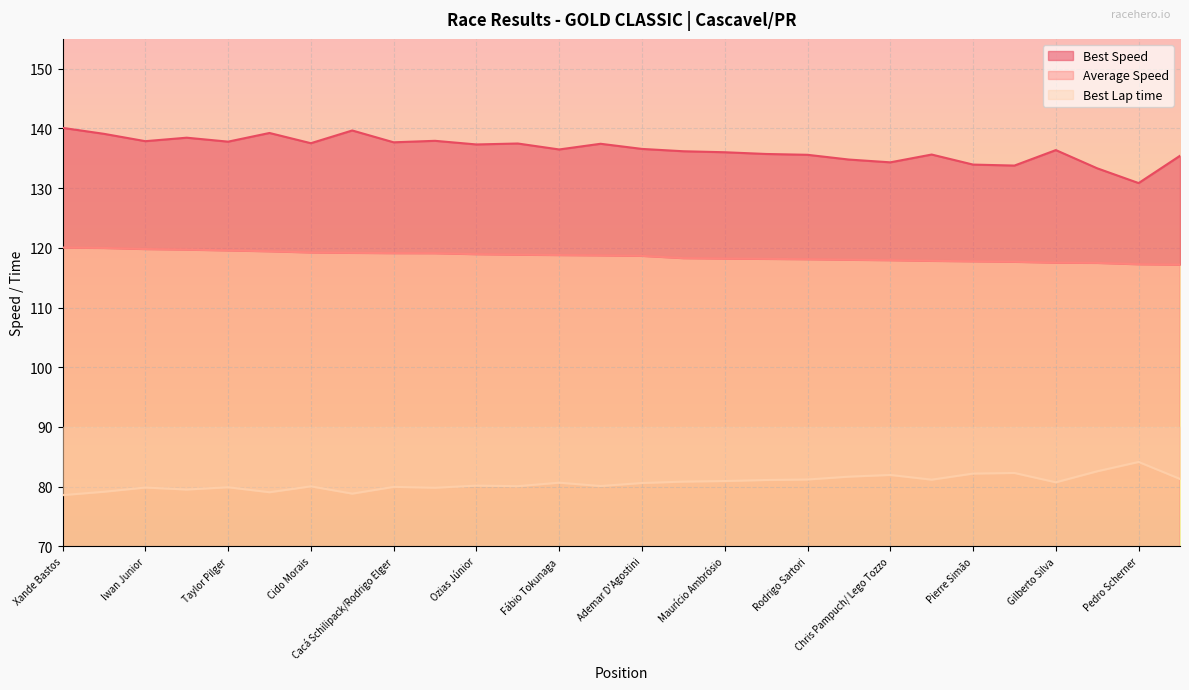

What is the average value of the Best Speed series?

136.5